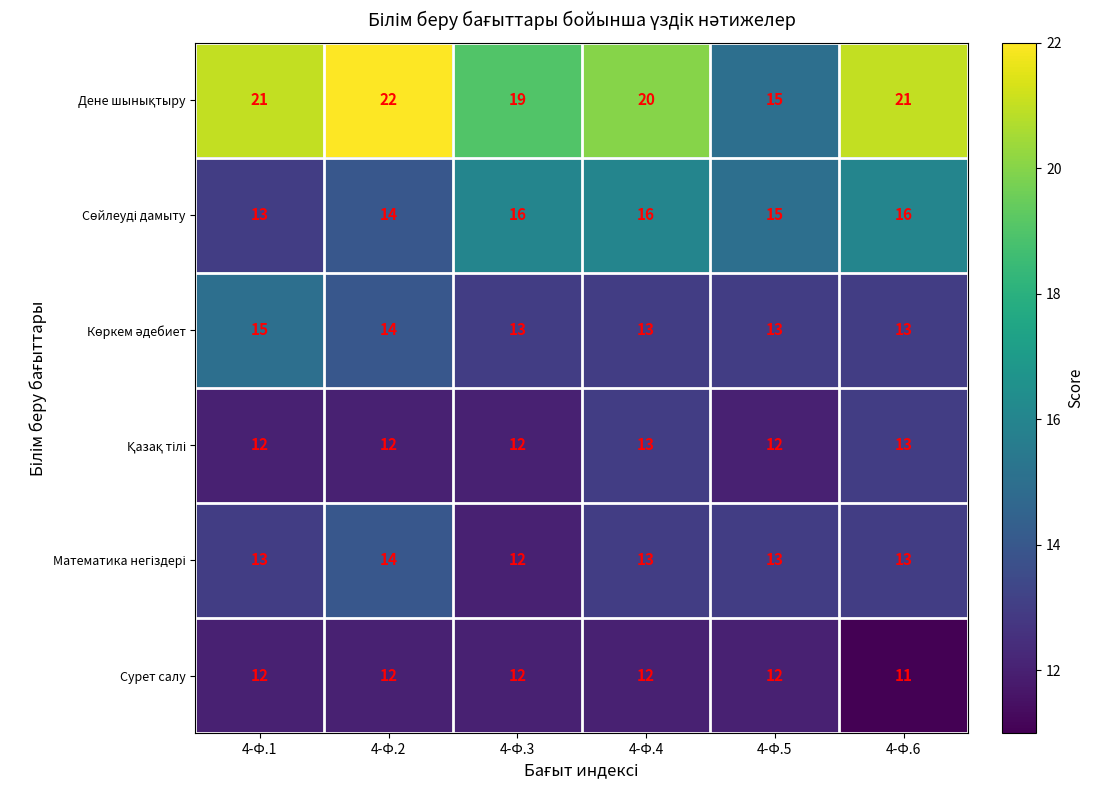

At how many categories does at least one series exceed 11?

6